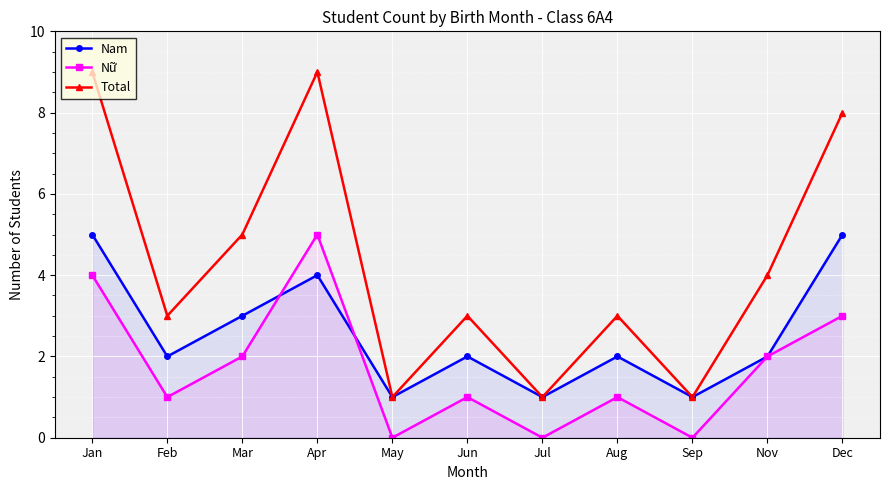

The value of Nam at Jul is 2. True or false?

False